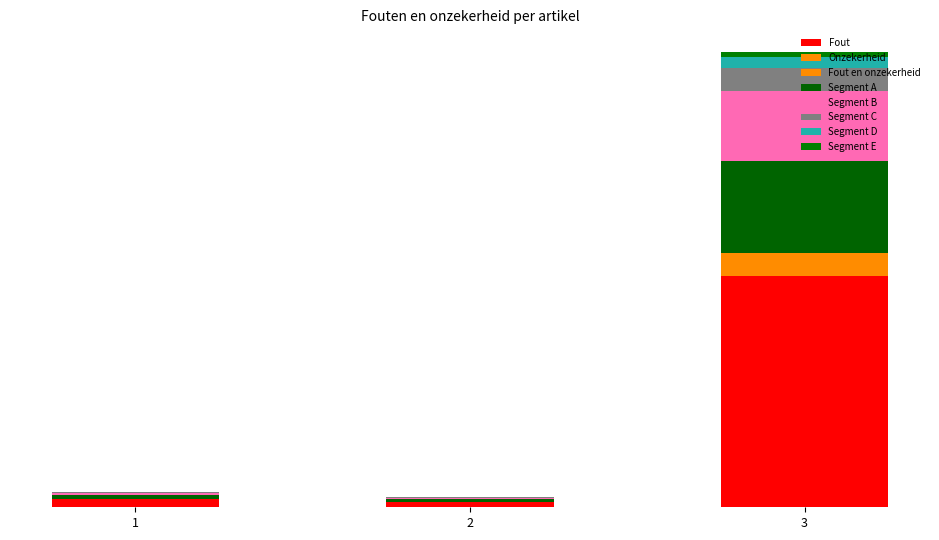

Are the bars grouped side by side (vs. stacked)?

No